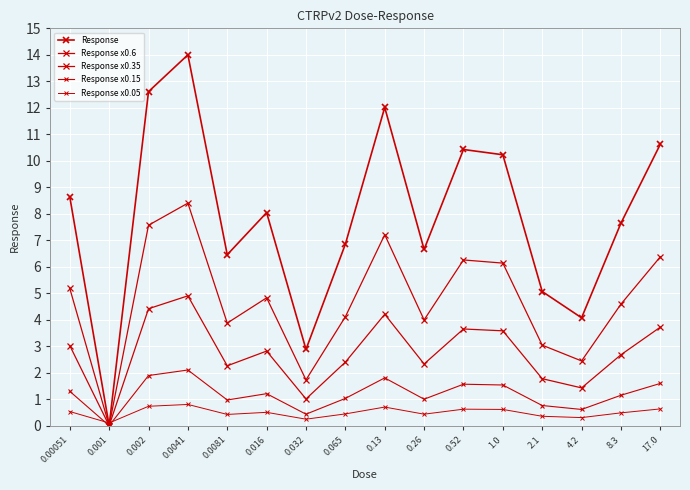

Does the chart have visible grid lines?

Yes